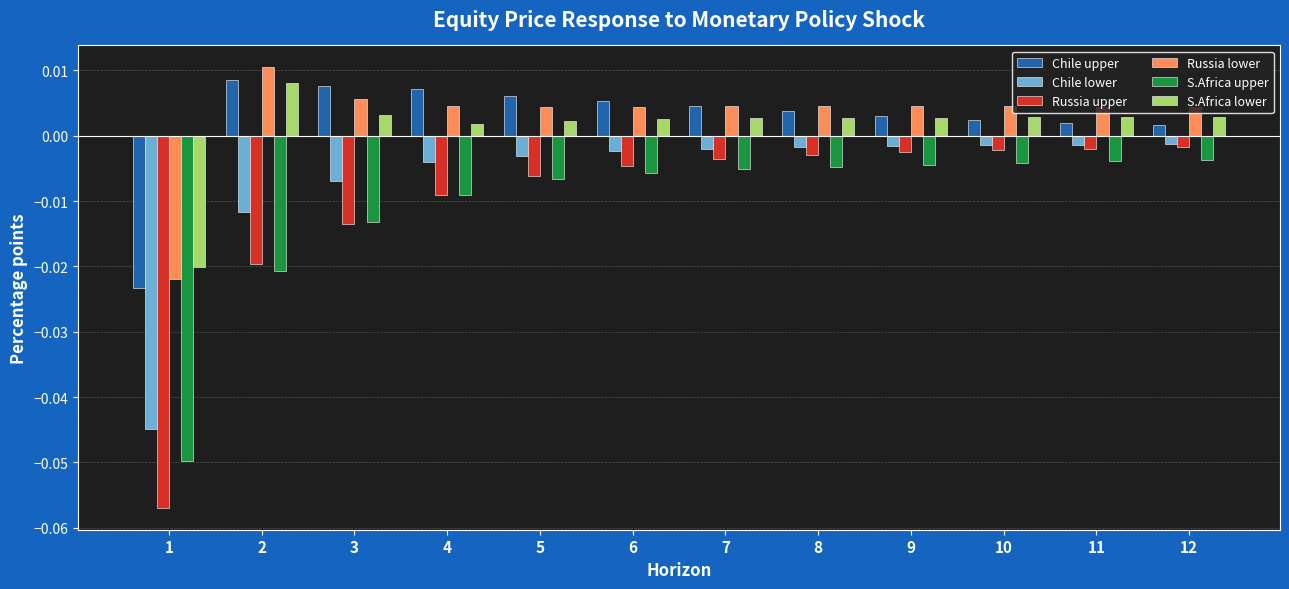

At how many categories does at least one series exceed 0?

11